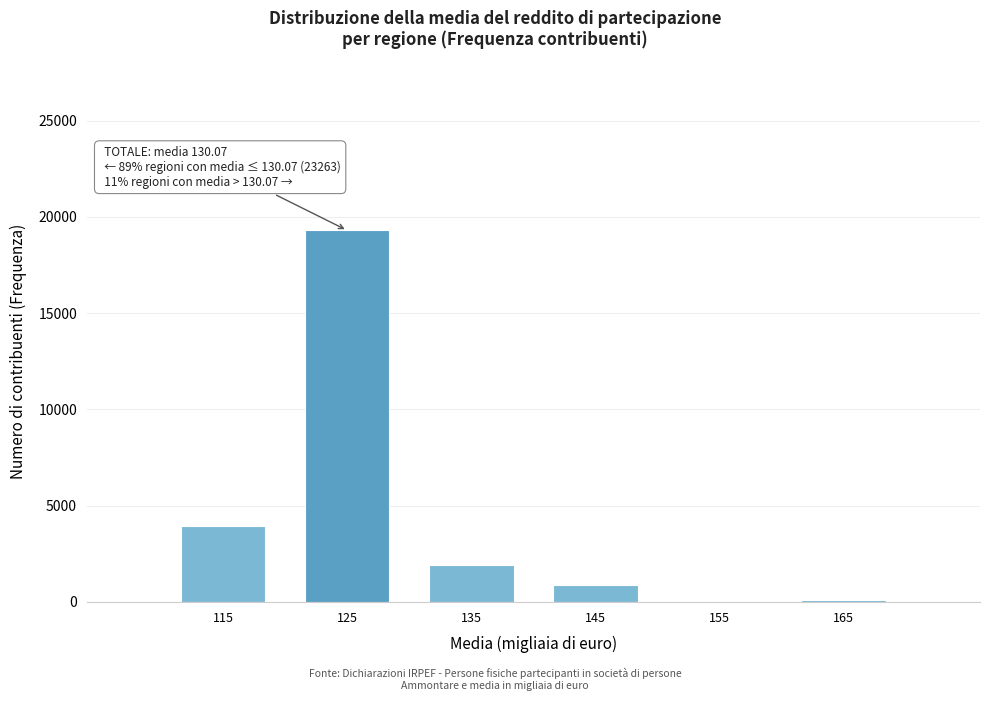

What is the maximum value shown in the chart?

19298